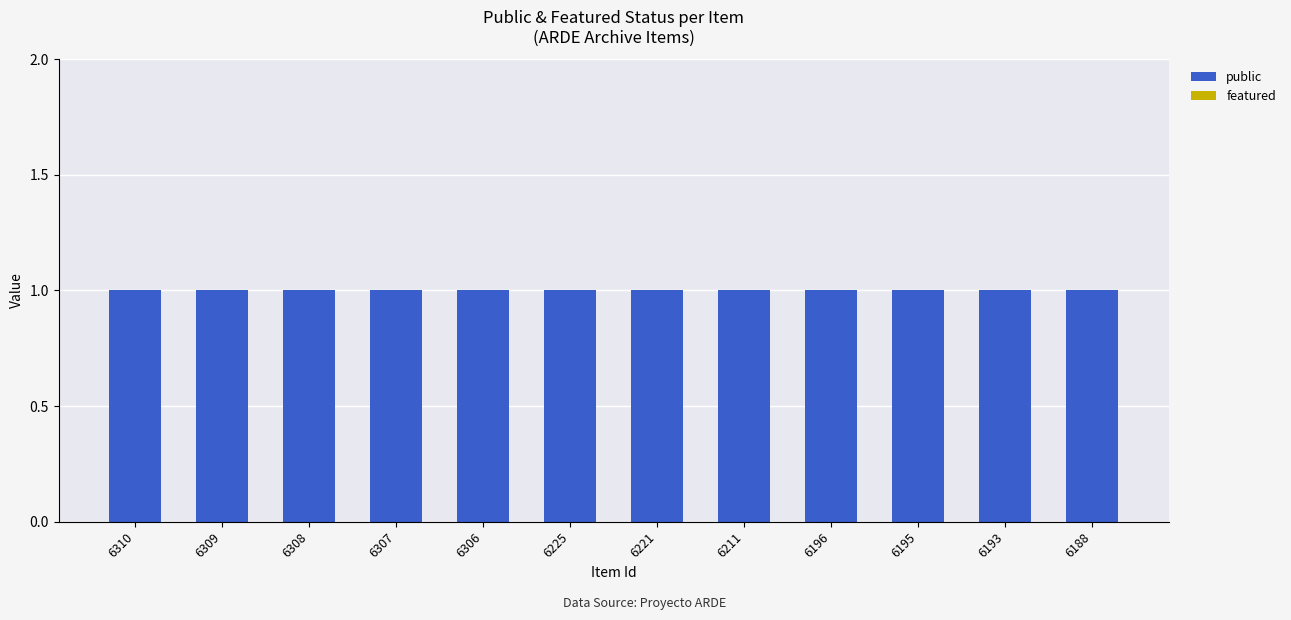

List the labels in order of featured value, smallest first.

6310, 6309, 6308, 6307, 6306, 6225, 6221, 6211, 6196, 6195, 6193, 6188